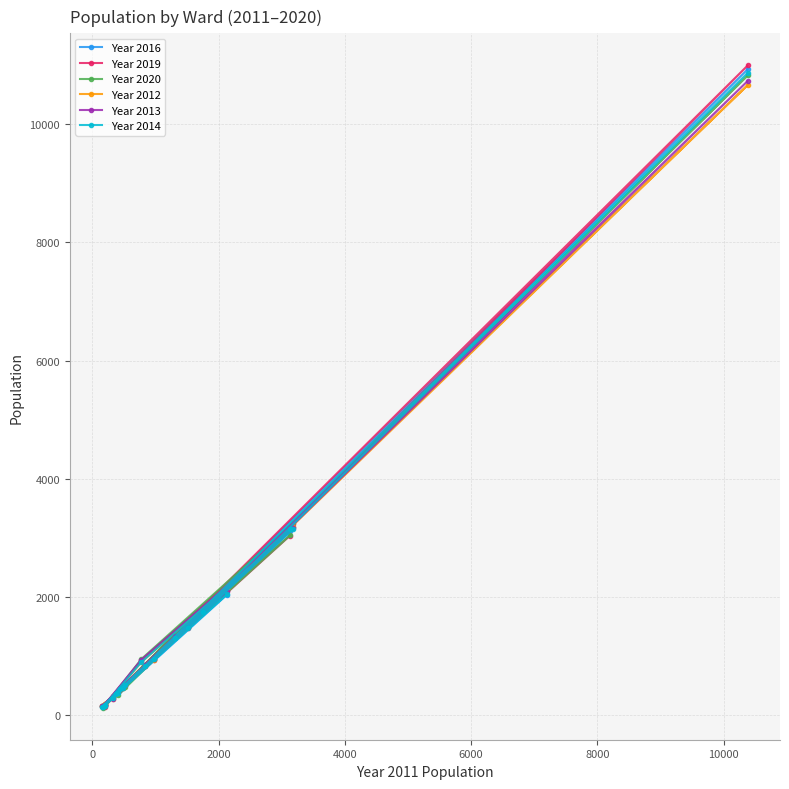

Is the value of Year 2016 at 12000 greater than the value of Year 2013 at 19?

No